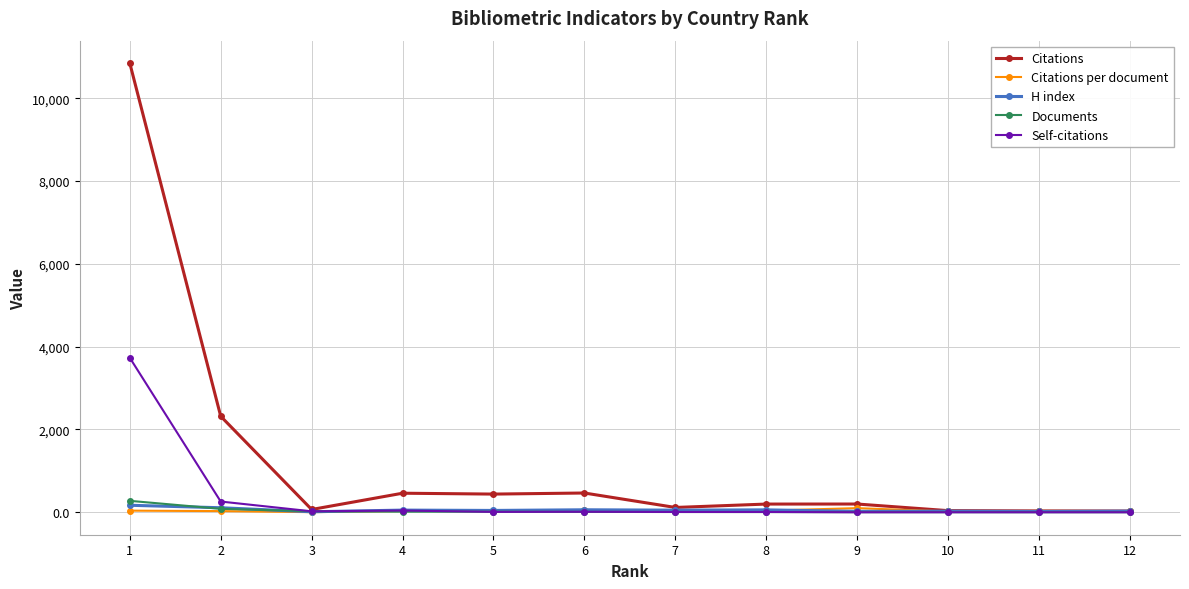

At which category is the sum across all series the highest?

1